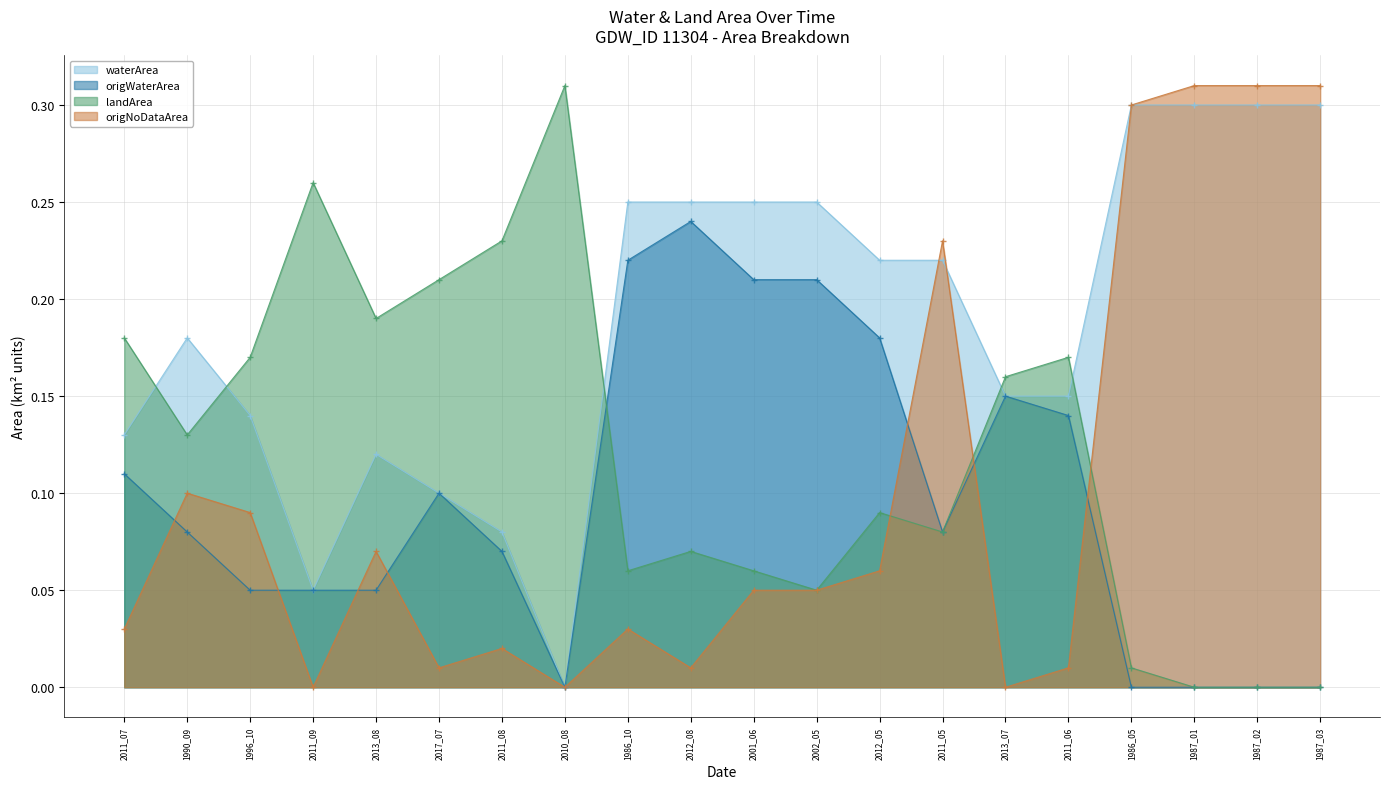

What is the label of the 14th point from the left?

2011_05